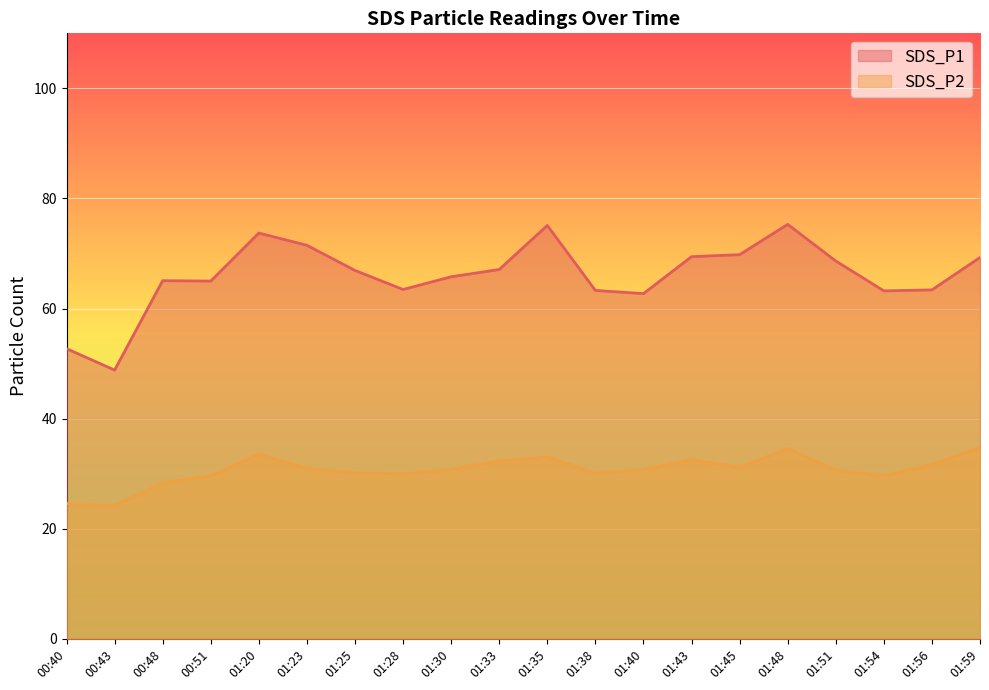

Reading left to right, transcribe all the data shown in this chart.

SDS_P1: 00:40=52.7	00:43=48.8	00:48=65.1	00:51=65.0	01:20=73.7	01:23=71.5	01:25=66.9	01:28=63.5	01:30=65.8	01:33=67.1	01:35=75.1	01:38=63.3	01:40=62.7	01:43=69.4	01:45=69.8	01:48=75.3	01:51=68.7	01:54=63.2	01:56=63.4	01:59=69.3
SDS_P2: 00:40=24.6	00:43=24.2	00:48=28.4	00:51=29.6	01:20=33.5	01:23=30.9	01:25=30.1	01:28=30.0	01:30=30.8	01:33=32.3	01:35=33.0	01:38=30.1	01:40=30.8	01:43=32.5	01:45=31.2	01:48=34.6	01:51=30.6	01:54=29.6	01:56=31.6	01:59=34.8